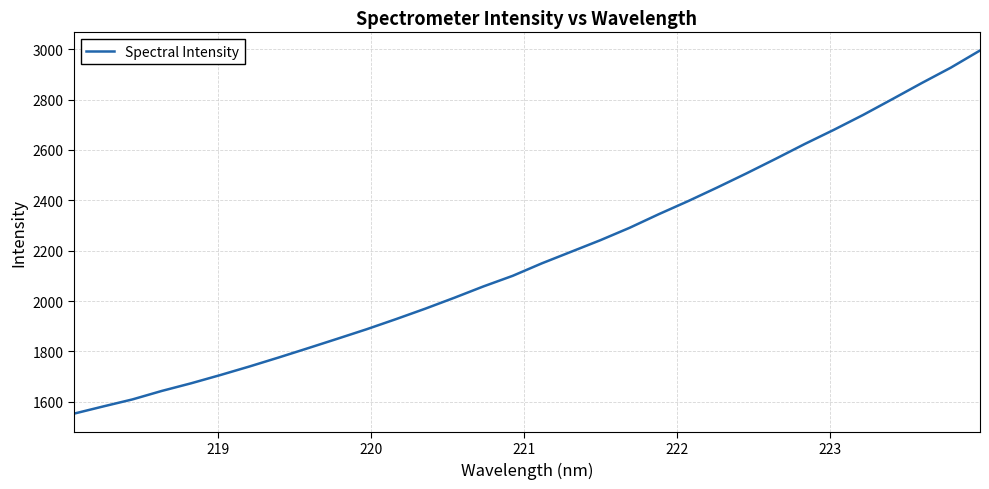

What is the smallest value displayed?

1552.8